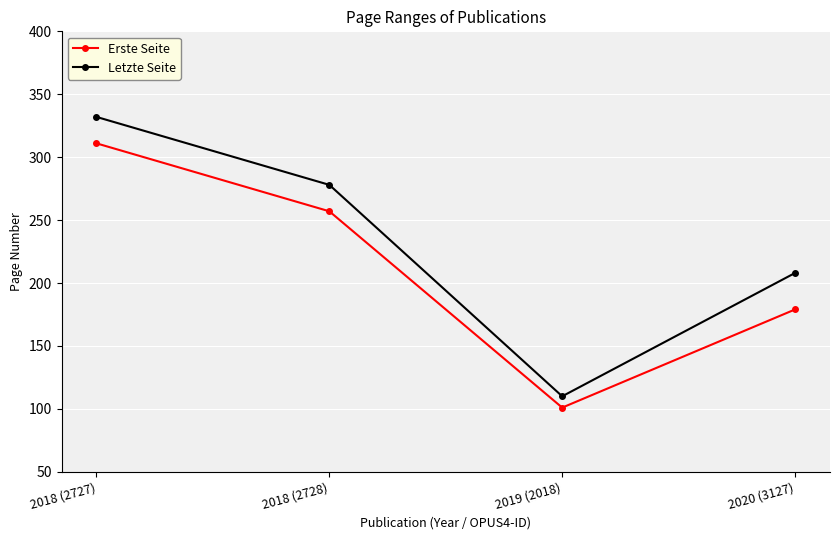

In Letzte Seite, how many points are lower than both neighbors (excluding endpoints)?

1